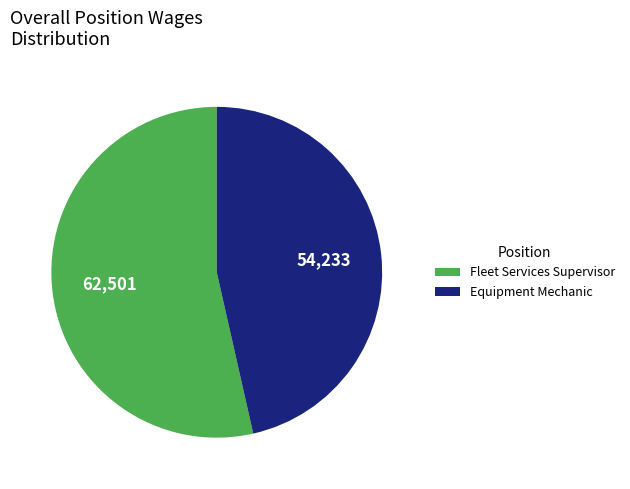

What is the majority slice?

Fleet Services Supervisor